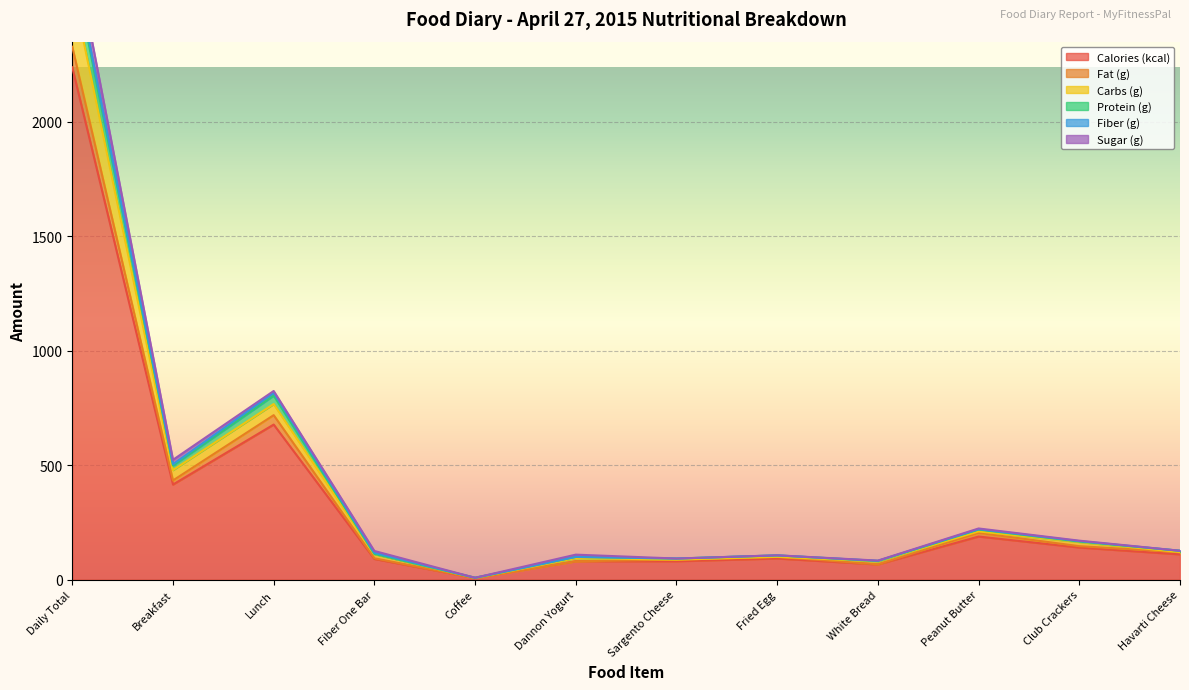

What position from the left is Breakfast?

2